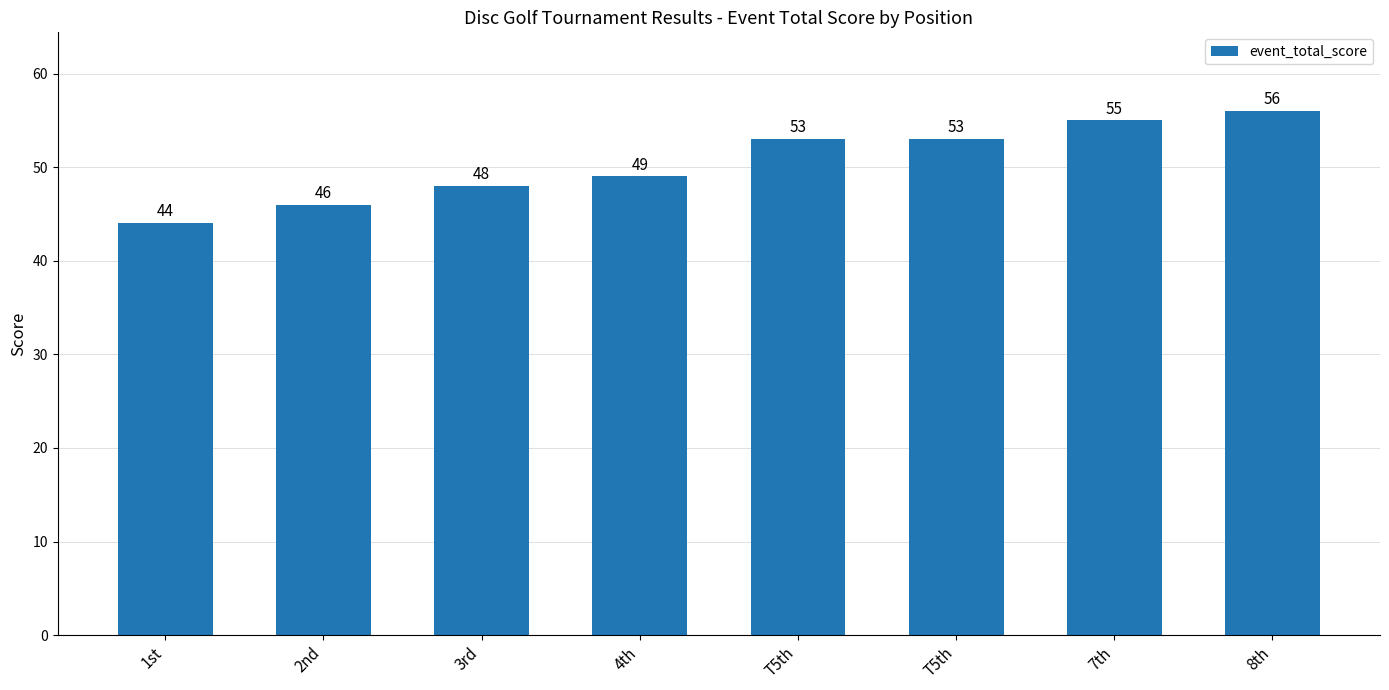

How many bars are there in total?

8